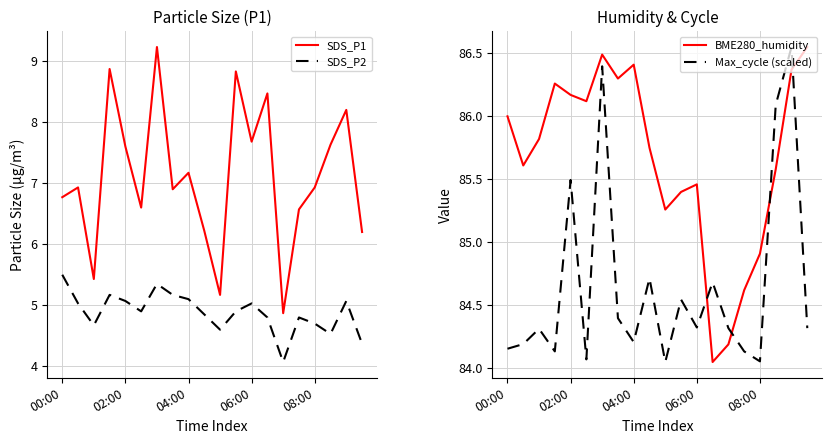

Which category has the highest value in the SDS_P2 series?

00:00